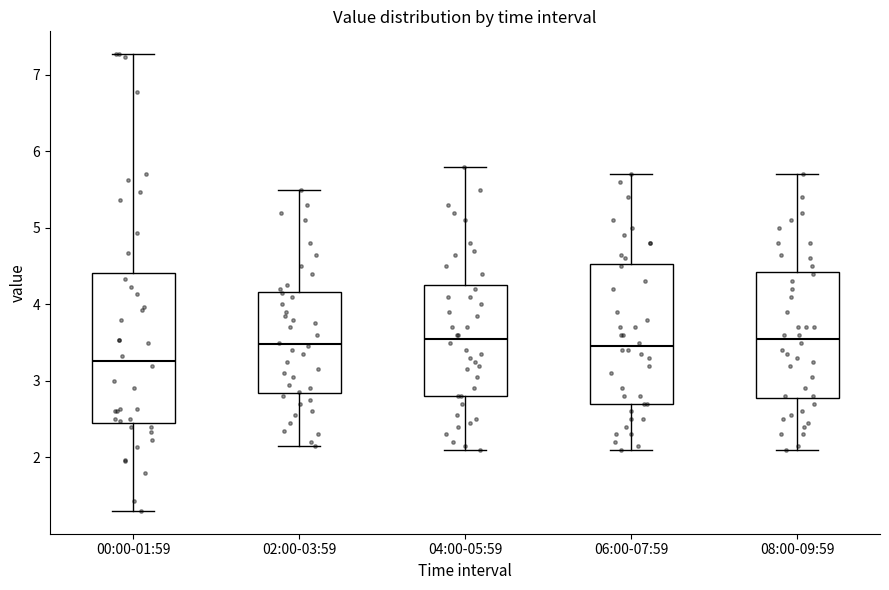

Reading left to right, read every box against the y-axis: the position of its median line, the range the box covers, and the ends of its whiskers. The values are not printed on the chart, so give them approximately, as read against the axis.

00:00-01:59: median 3.3, box 2.5 to 4.4, whiskers 1.3 to 7.3
02:00-03:59: median 3.5, box 2.8 to 4.2, whiskers 2.2 to 5.5
04:00-05:59: median 3.6, box 2.8 to 4.3, whiskers 2.1 to 5.8
06:00-07:59: median 3.5, box 2.7 to 4.5, whiskers 2.1 to 5.7
08:00-09:59: median 3.6, box 2.8 to 4.4, whiskers 2.1 to 5.7